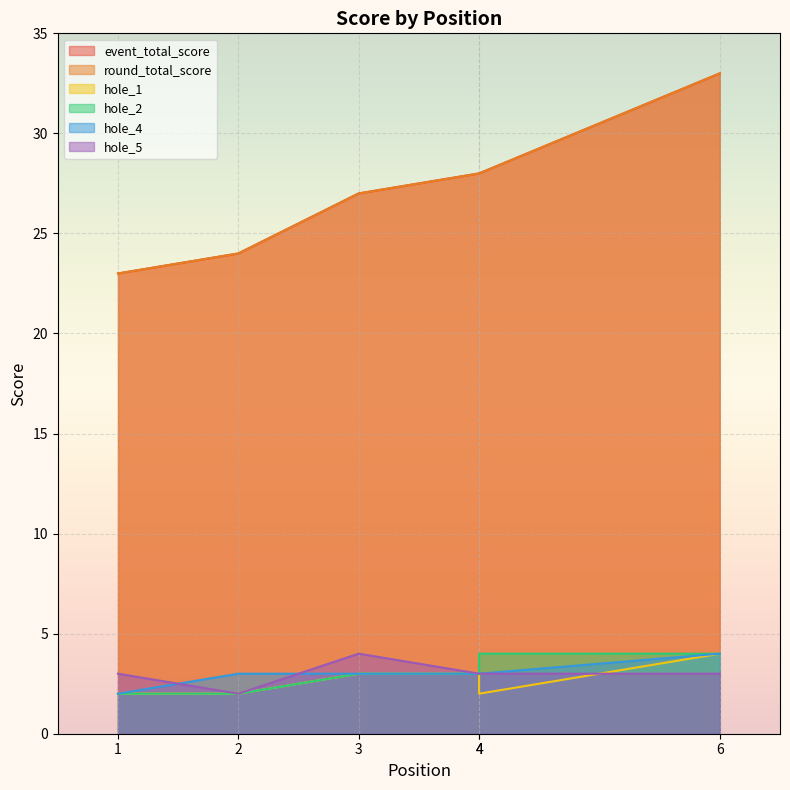

How many series are shown in this chart?

6